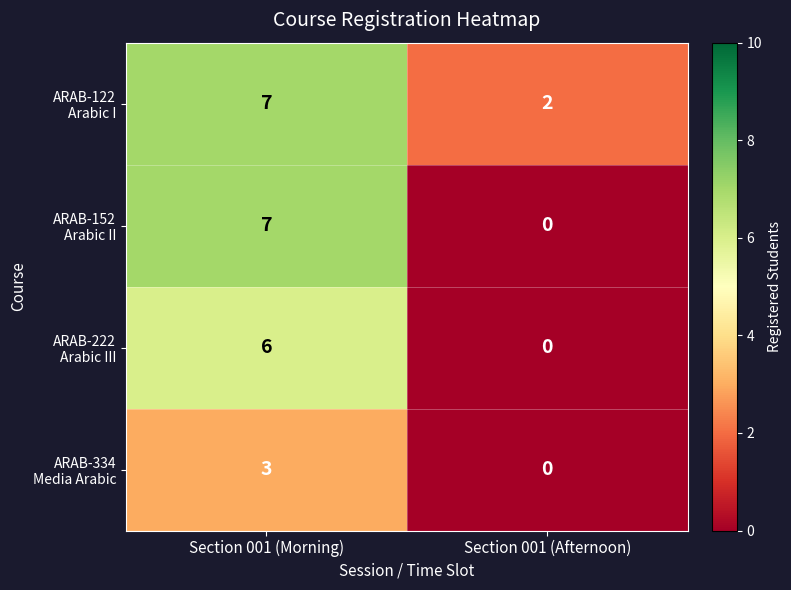

What is the difference between the highest and lowest values at Section 001 (Morning)?

4